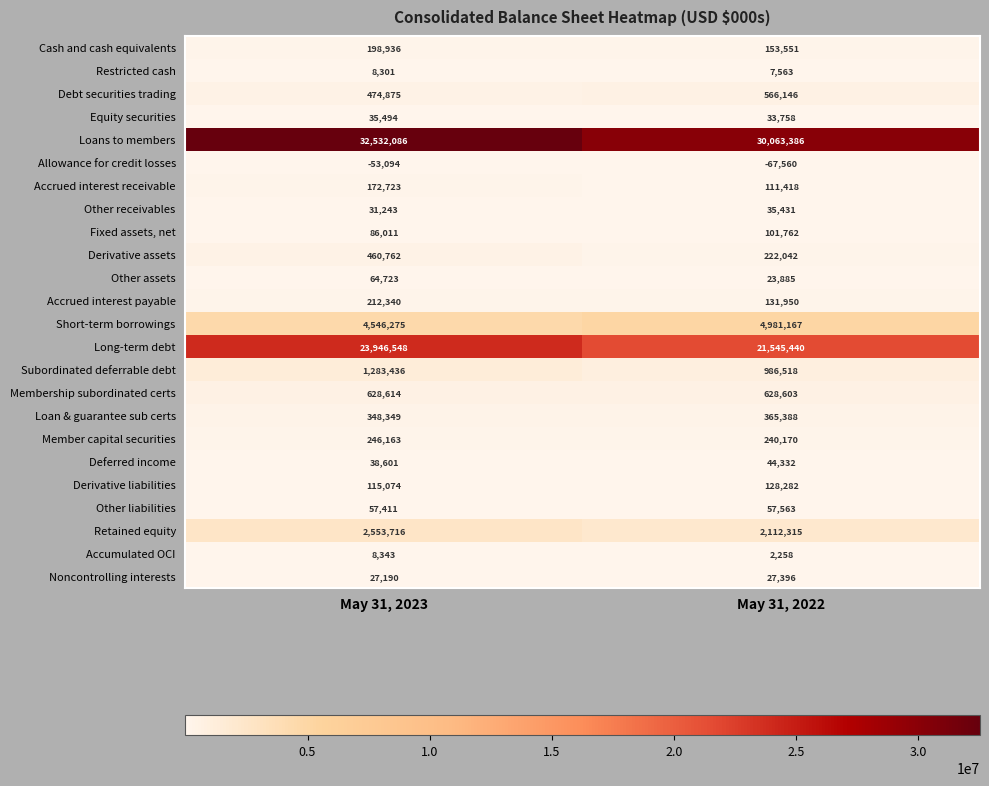

The Noncontrolling interests series shows 27190 at May 31, 2023. True or false?

True